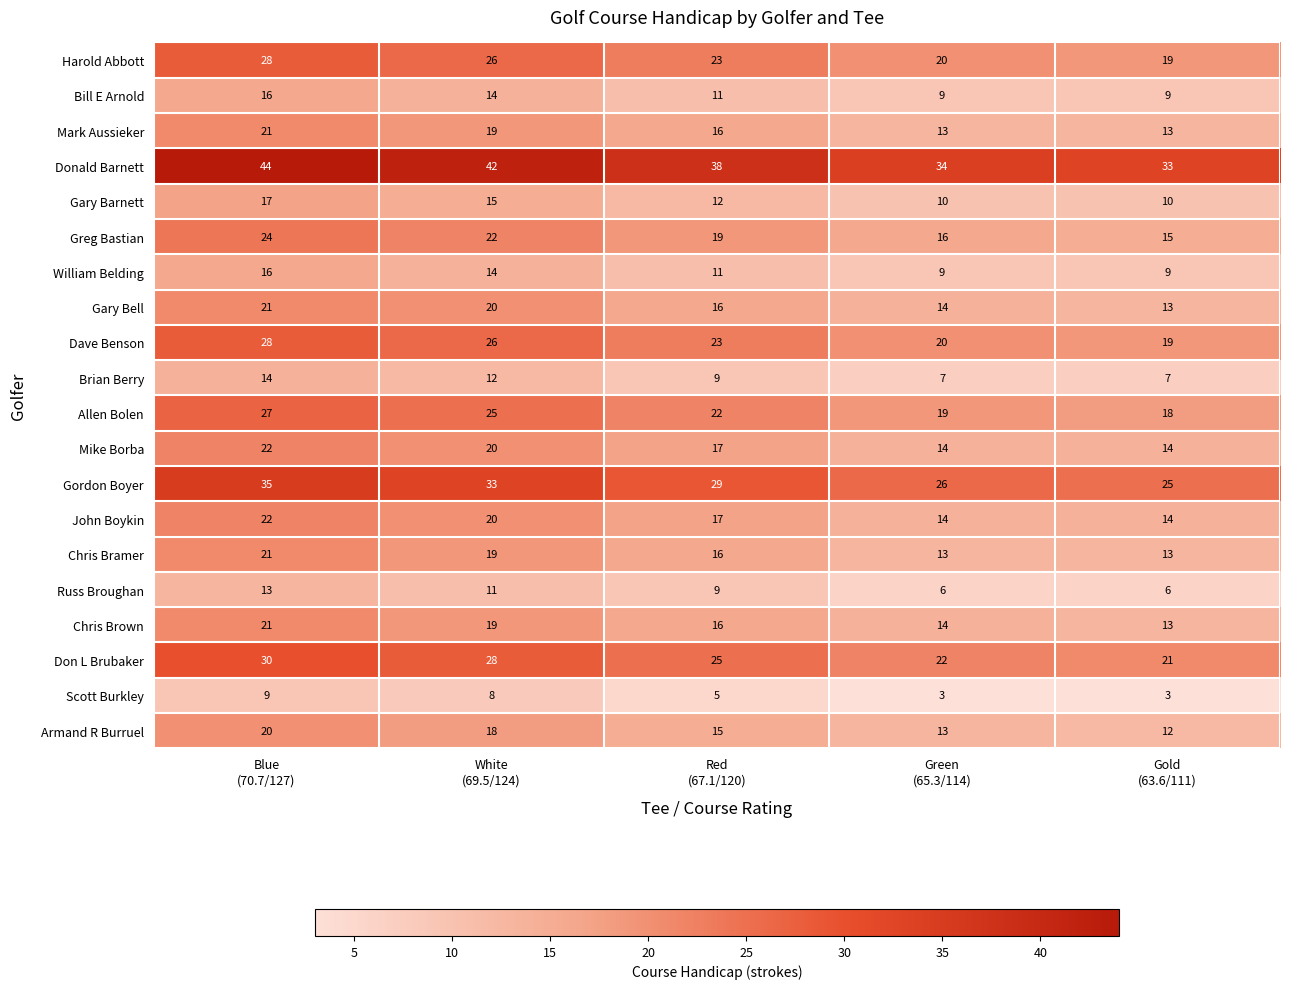

How many categories are shown in the chart?

5